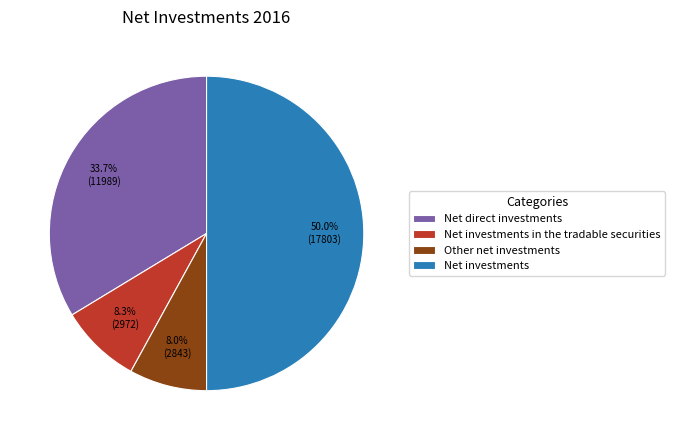

Which category has the biggest portion of the pie?

Net investments